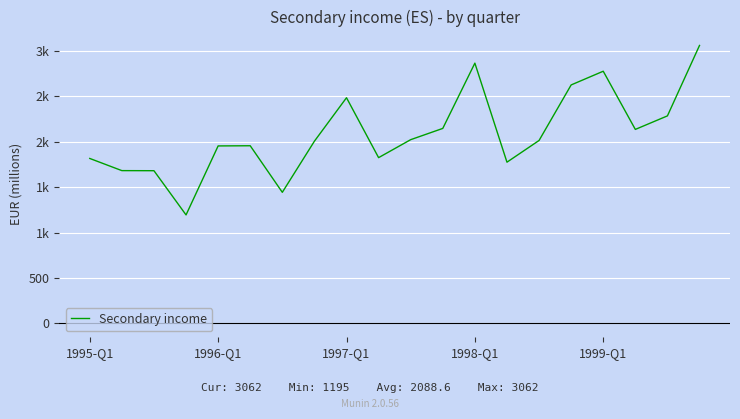

Is this an area chart (filled region under the line)?

No